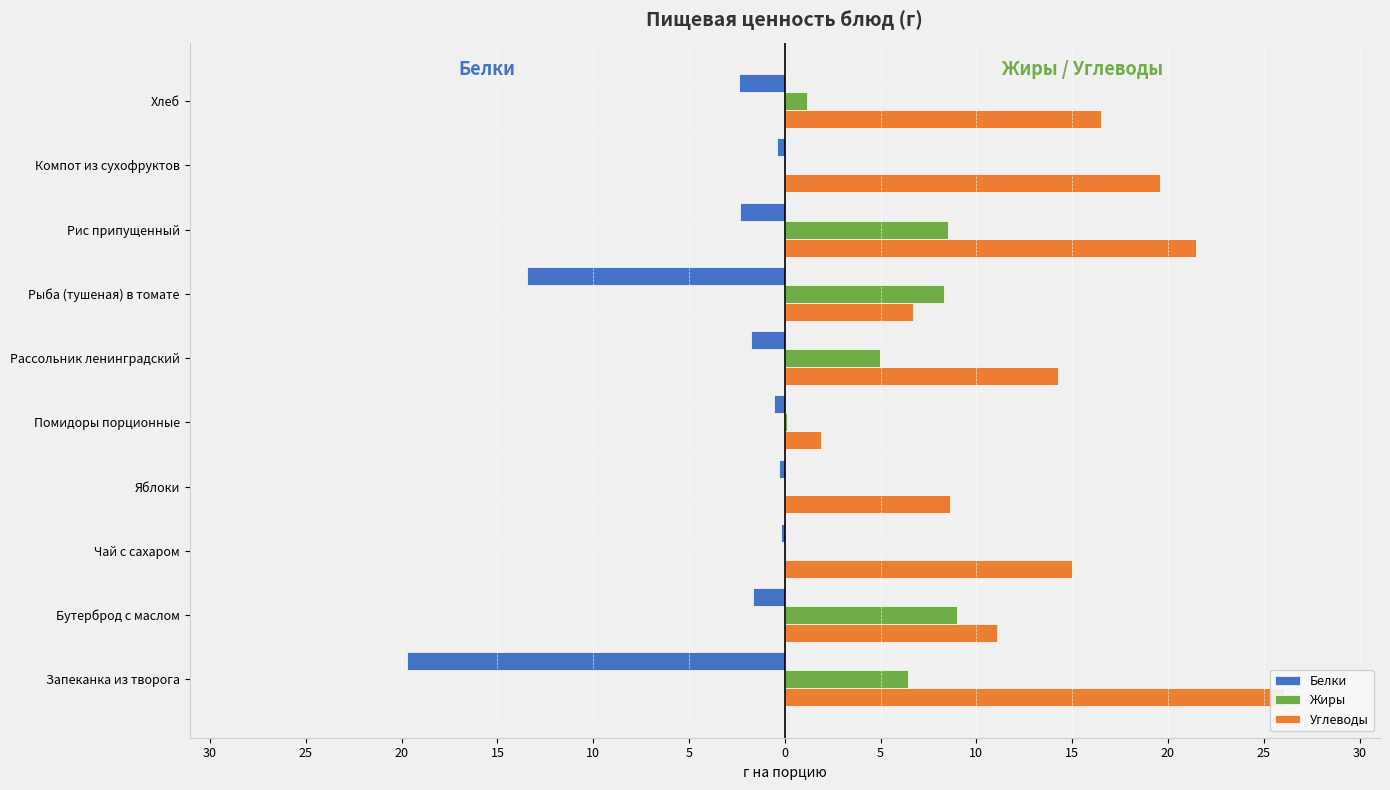

List the series in order of their overall mean, lowest first.

Белки, Жиры, Углеводы